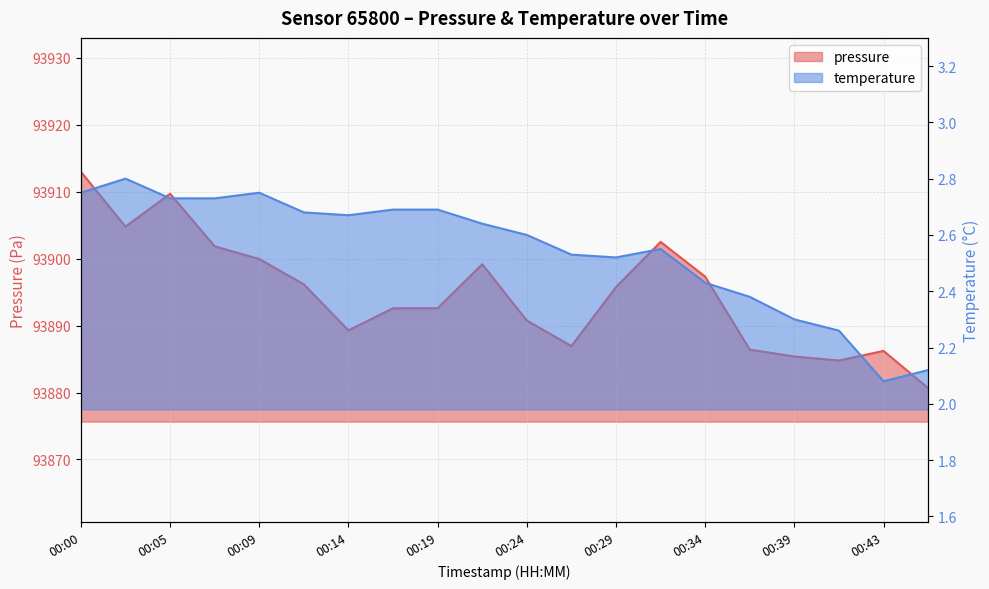

True or false: temperature and pressure intersect in this chart.

False